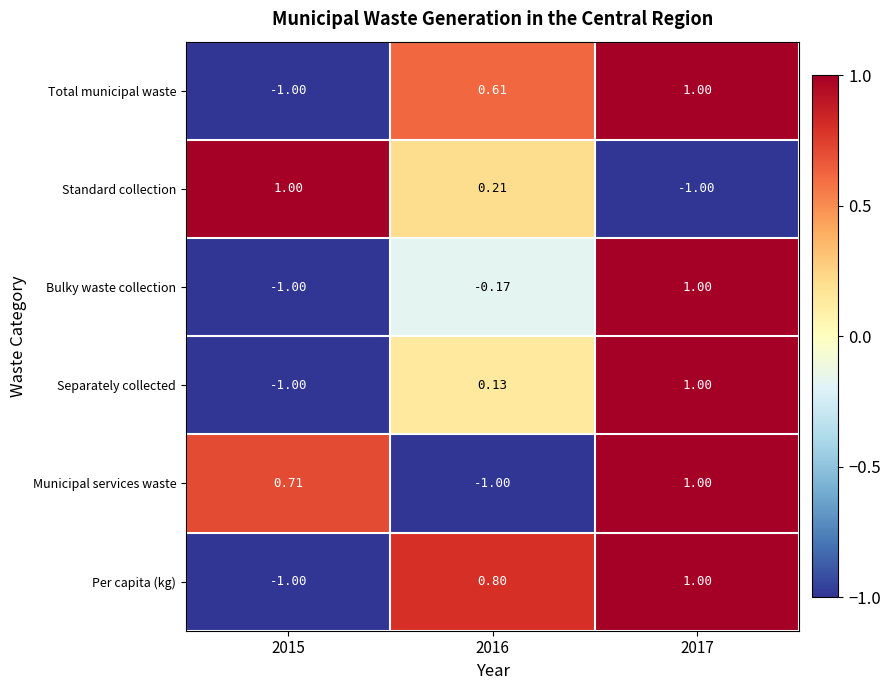

At which category is the sum across all series the highest?

2017